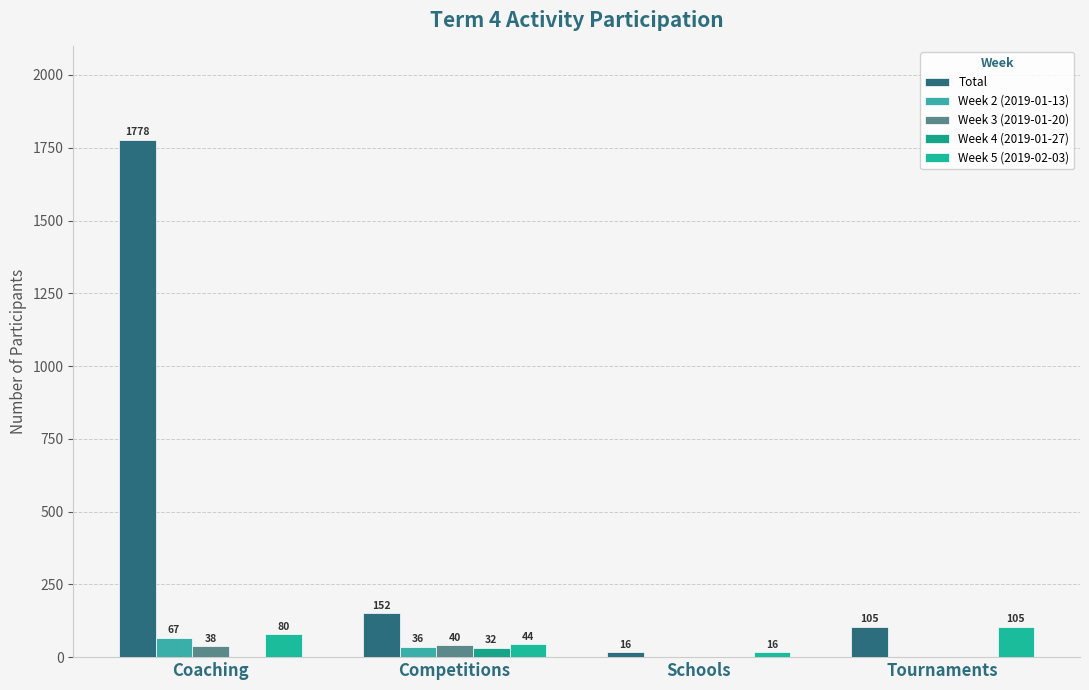

Which has a higher value, Schools or Tournaments?

Tournaments